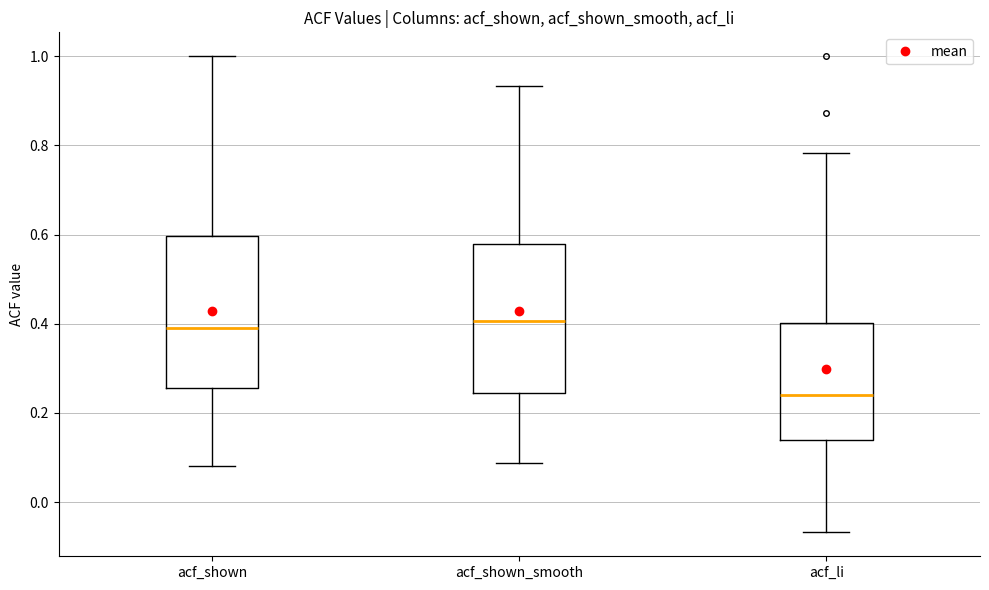

Reading left to right, read every box against the y-axis: the position of its median line, the range the box covers, and the ends of its whiskers. The values are not printed on the chart, so give them approximately, as read against the axis.

acf_shown: median 0.40, box 0.26 to 0.60, whiskers 0.08 to 1.00
acf_shown_smooth: median 0.40, box 0.24 to 0.58, whiskers 0.08 to 0.94
acf_li: median 0.24, box 0.14 to 0.40, whiskers -0.06 to 0.78